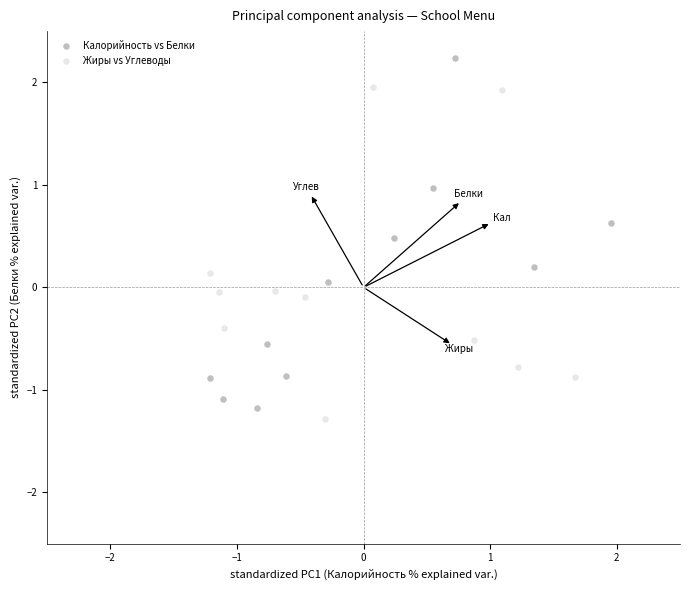

Which series contains the highest Y value?

Калорийность vs Белки